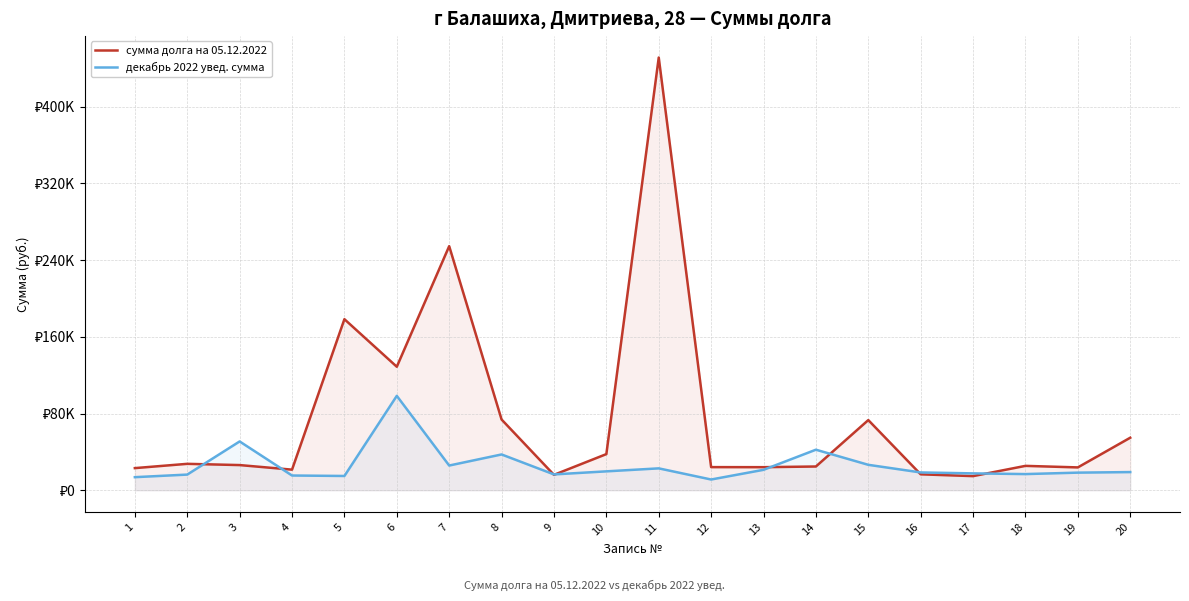

What is the sum of the сумма долга на 05.12.2022 values at 18 and 5?

203776.0